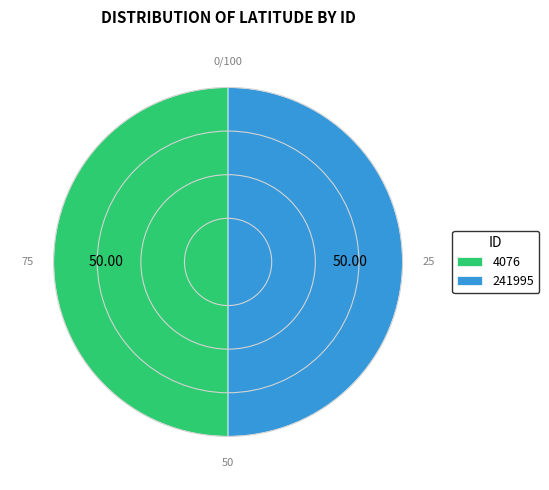

True or false: 4076 accounts for 50% of the total.

True